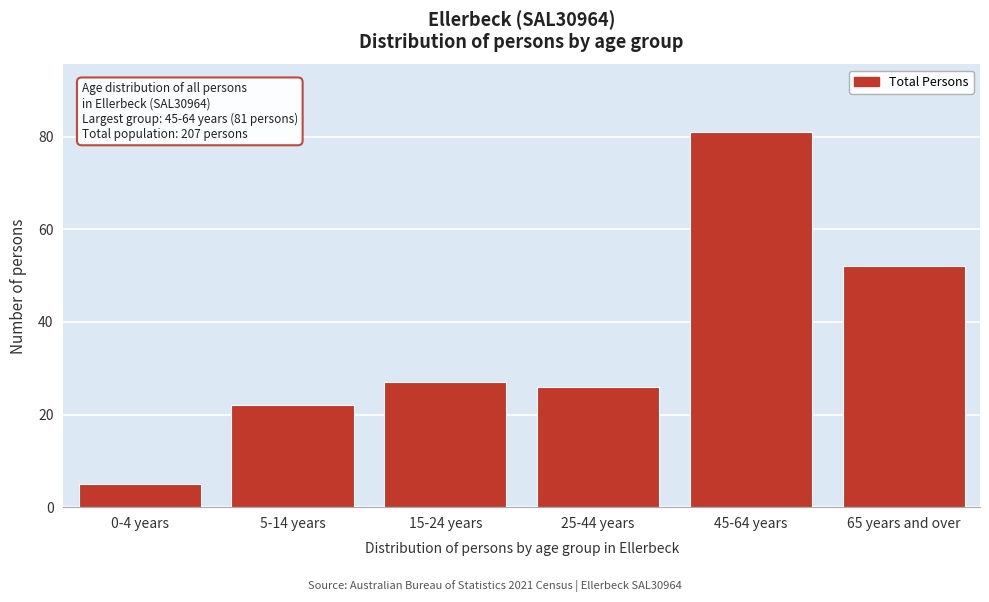

Reading left to right, transcribe all the data shown in this chart.

0-4 years=5	5-14 years=22	15-24 years=27	25-44 years=26	45-64 years=81	65 years and over=52